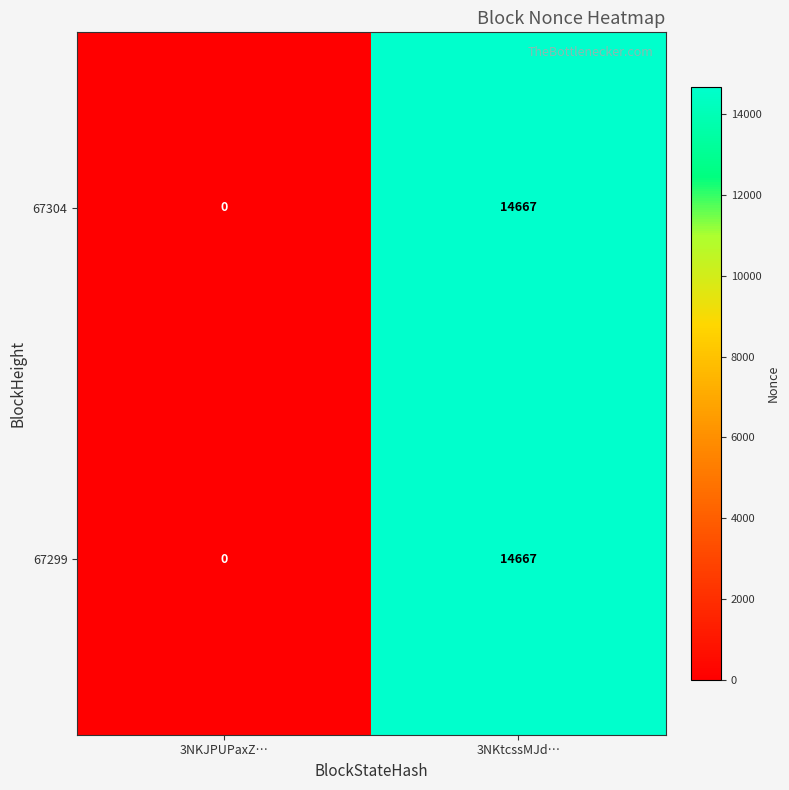

At how many categories does at least one series exceed 9794?

1